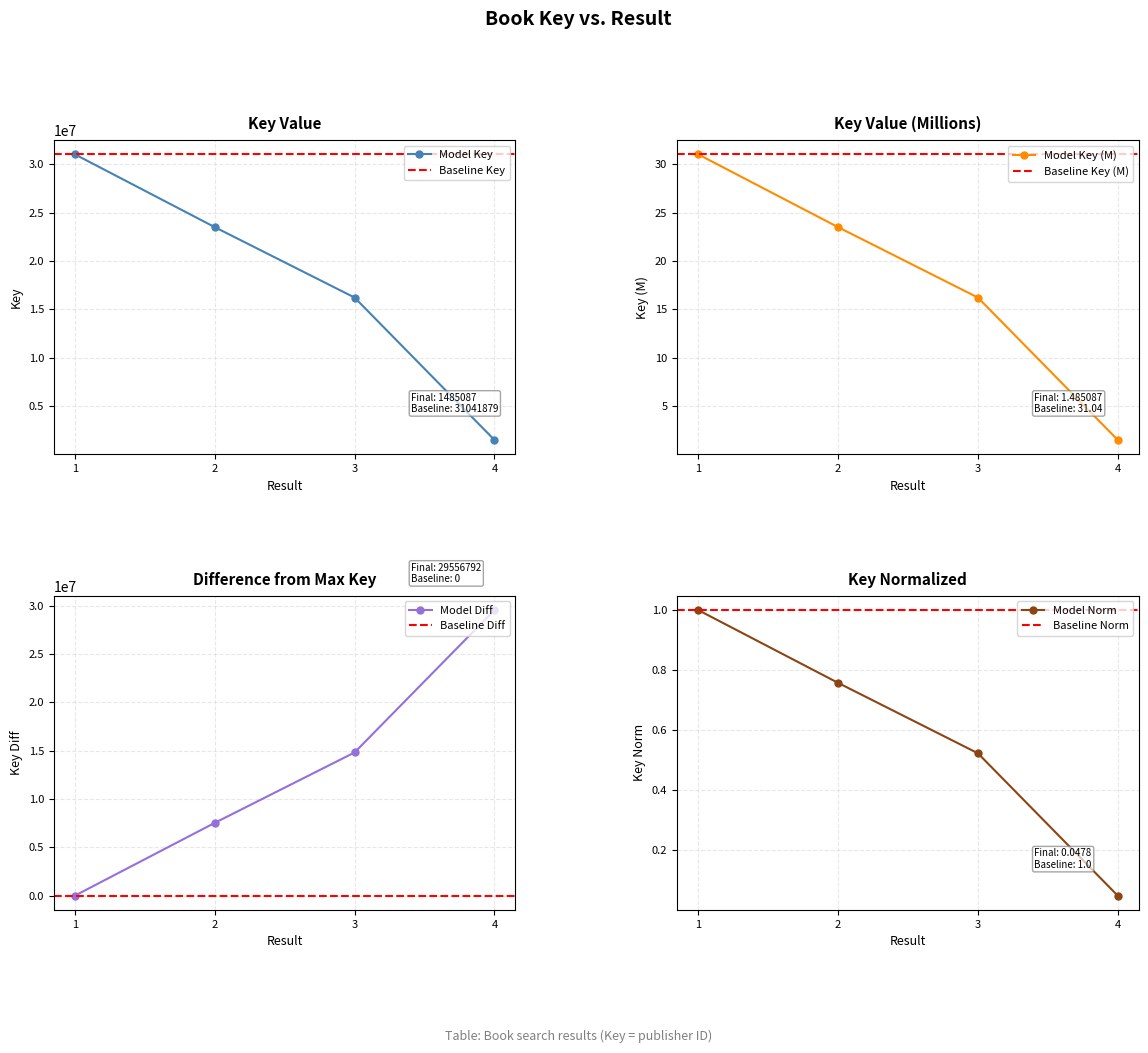

What is the smallest value displayed?

1485087